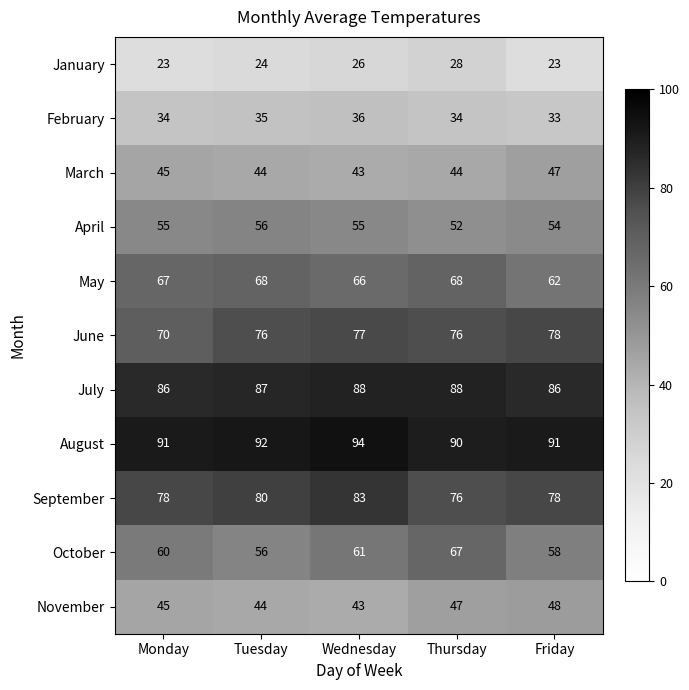

What is the average value of the July series?

87